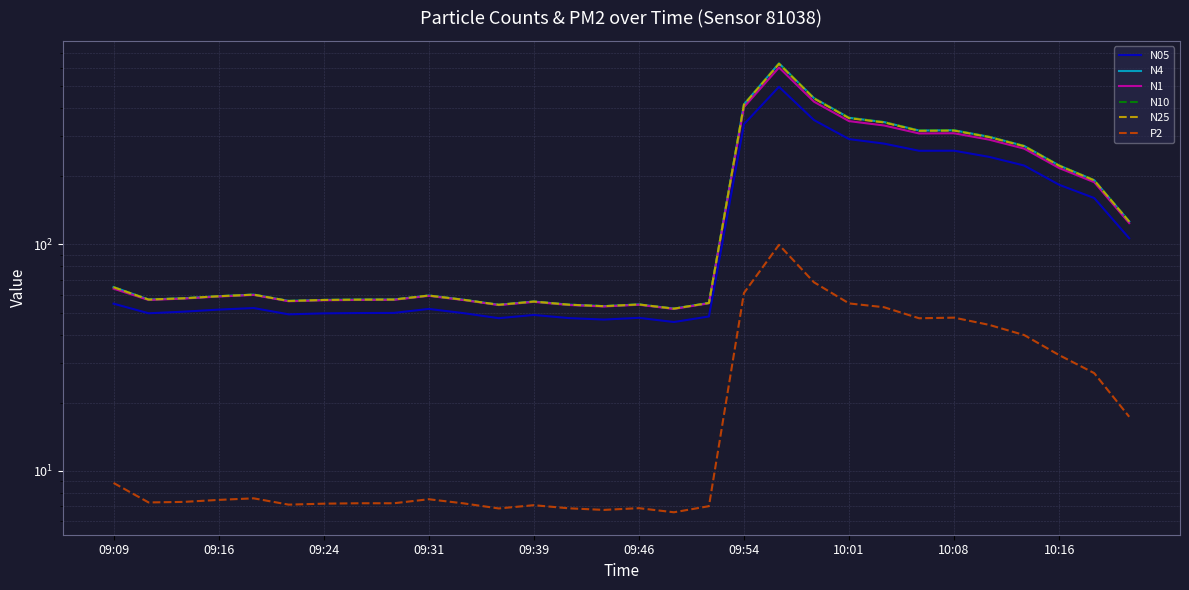

Which category has the lowest value in the N25 series?

16